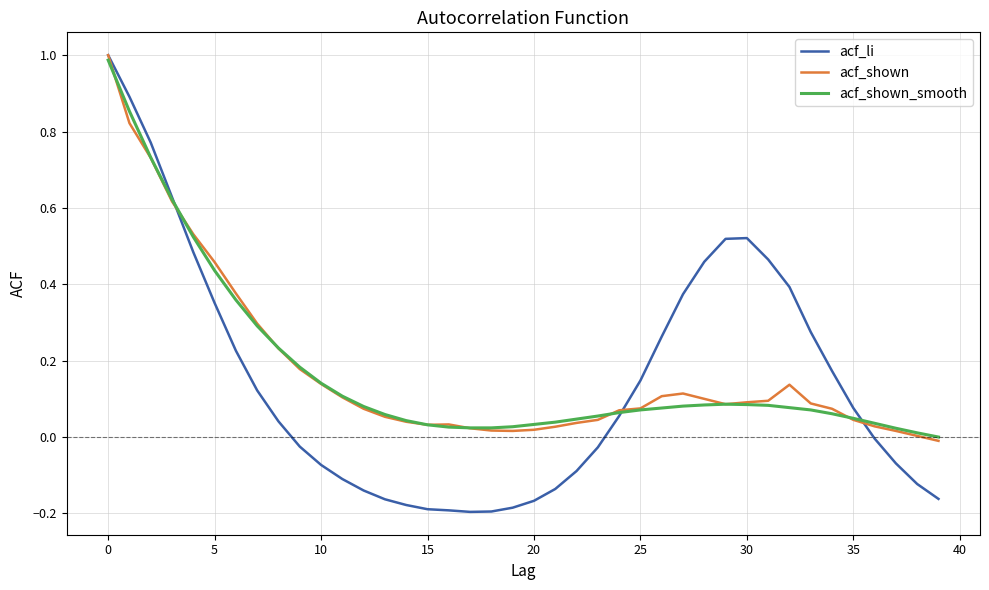

What is the maximum value shown in the chart?

1.0